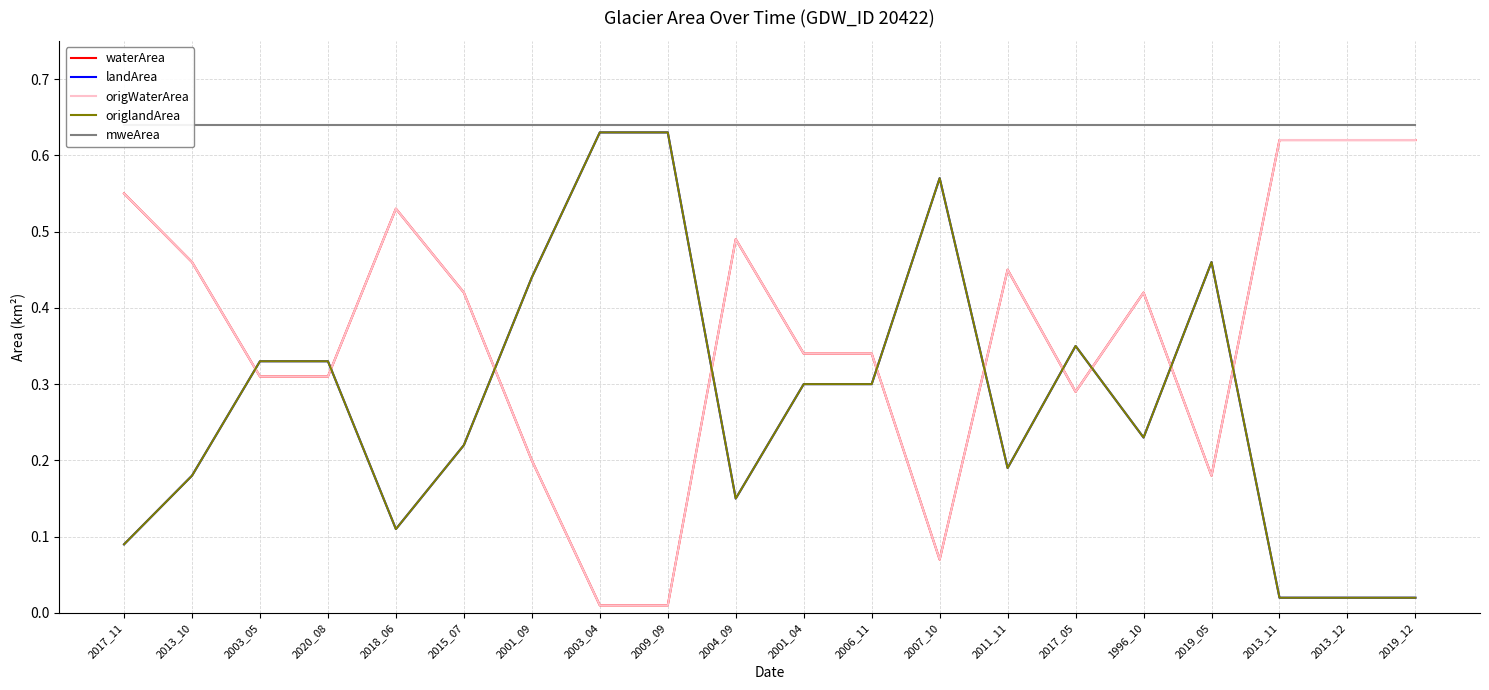

True or false: waterArea and mweArea intersect in this chart.

False